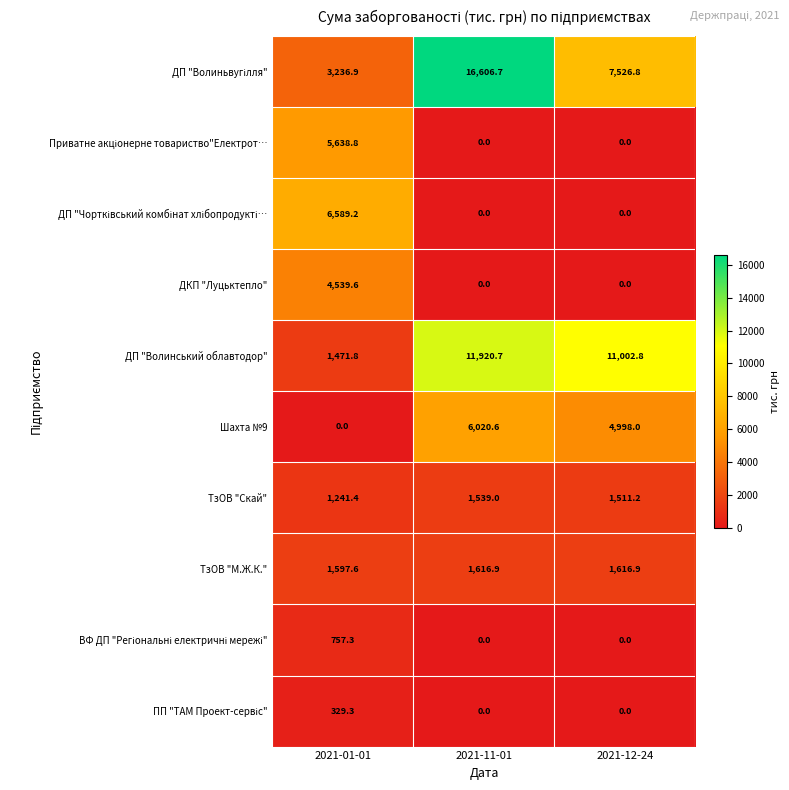

What is the sum of all ДКП "Луцьктепло" values?

4539.6